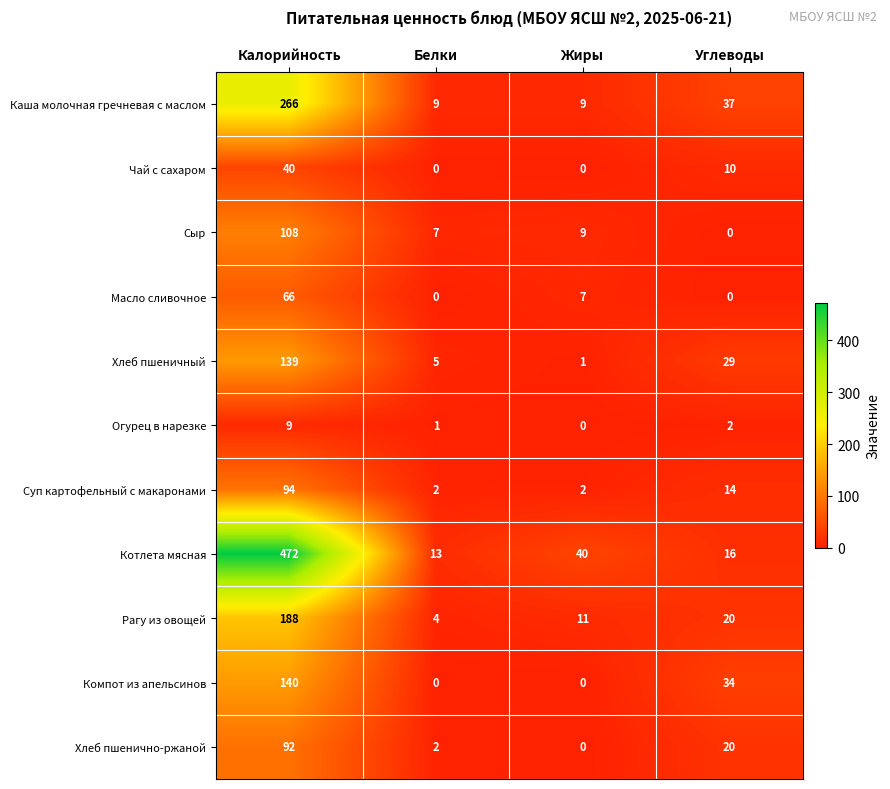

What is the highest value of the Хлеб пшенично-ржаной series?

92